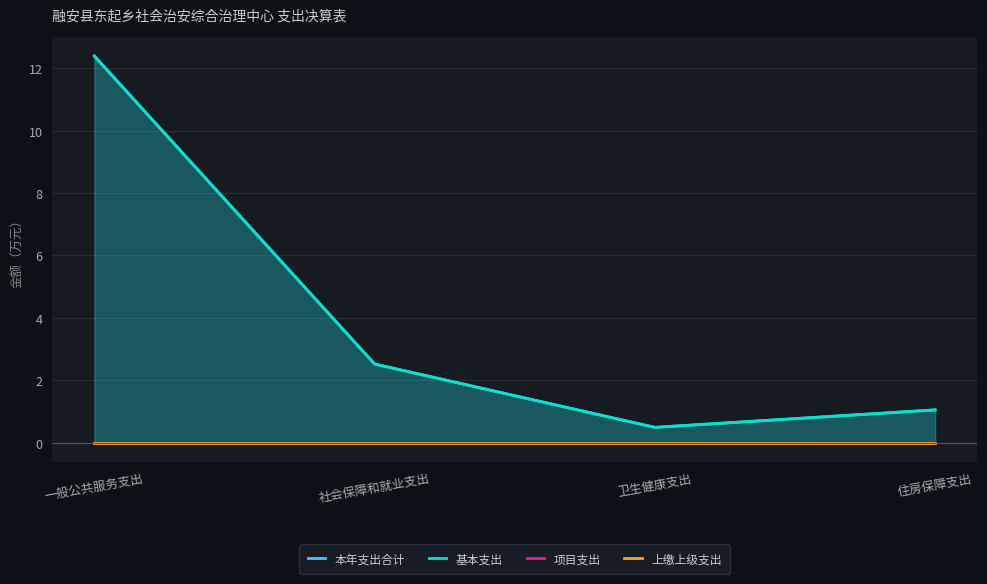

At which category does the chart reach its minimum across all series?

一般公共服务支出